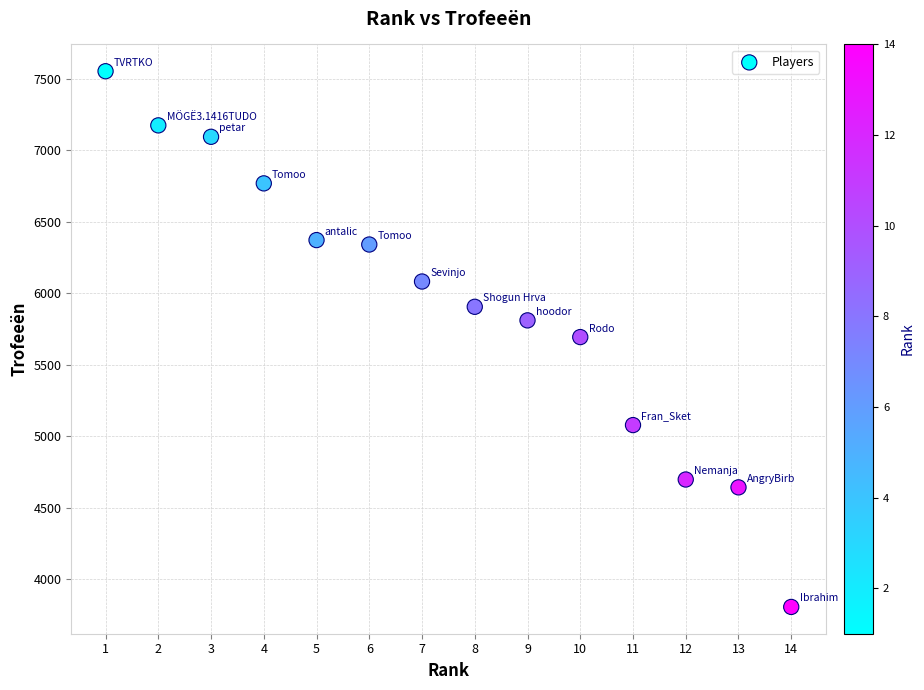

What is the range of Y values (max minus min)?

3750